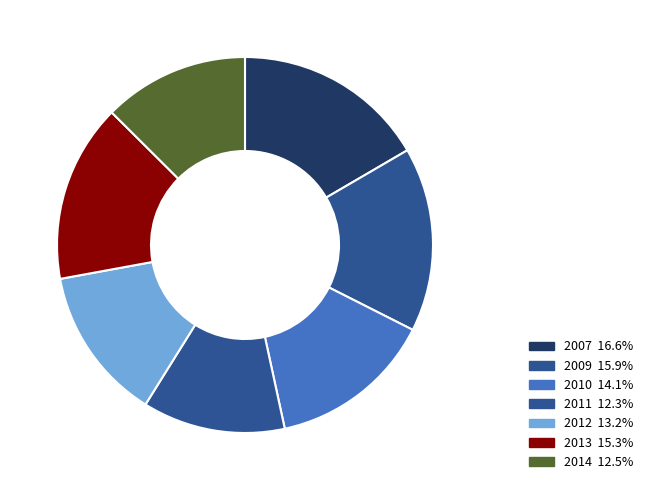

Which category has the smallest portion of the pie?

2011